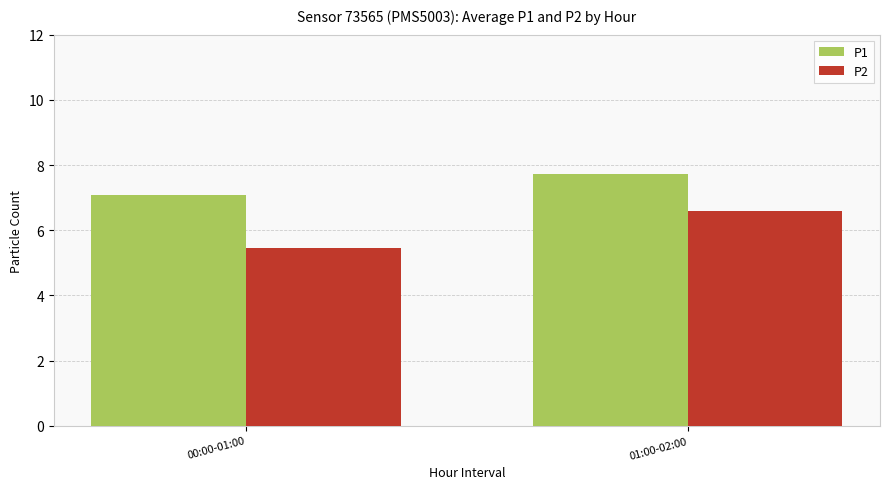

At 00:00-01:00, list the series in order from largest to smallest.

P1, P2